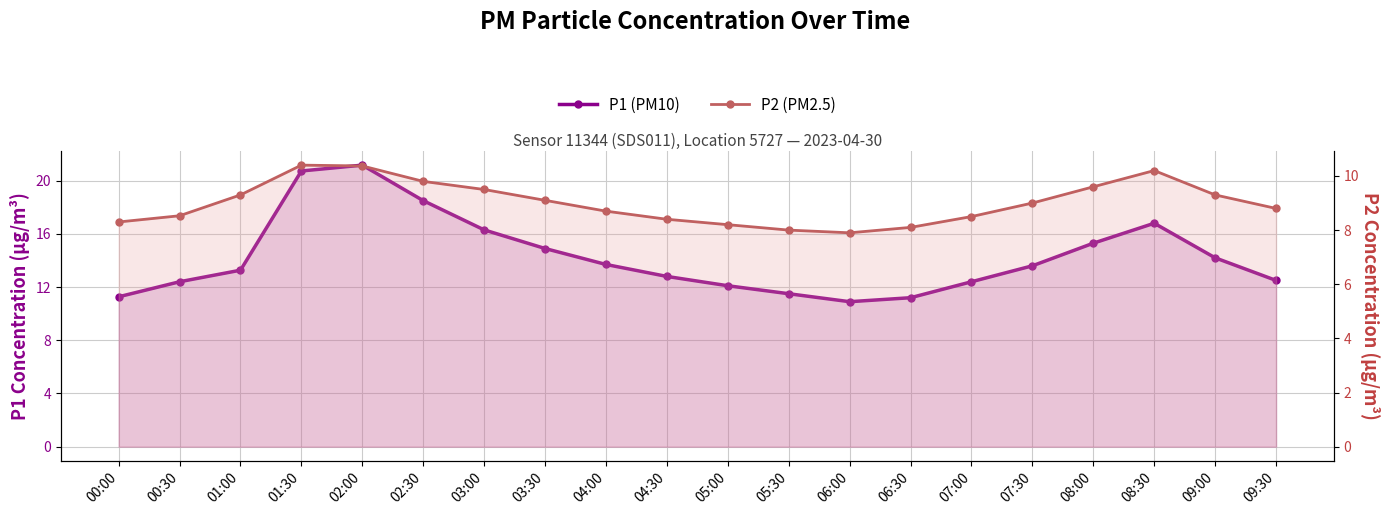

How many interior local valleys does the P1 (PM10) series have?

1